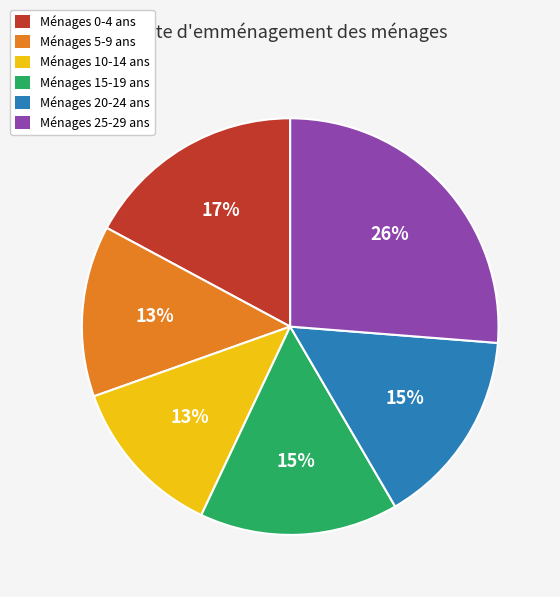

Is there a majority slice in this chart?

No